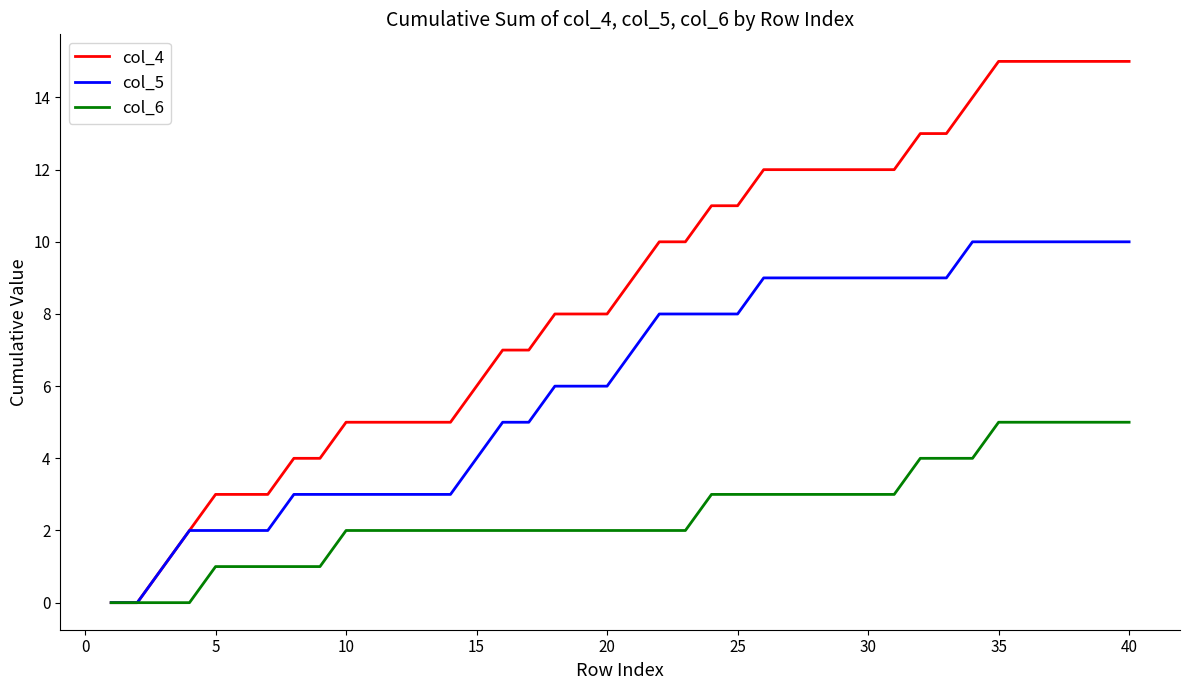

Rank the series by their maximum value, from highest to lowest.

col_4, col_5, col_6